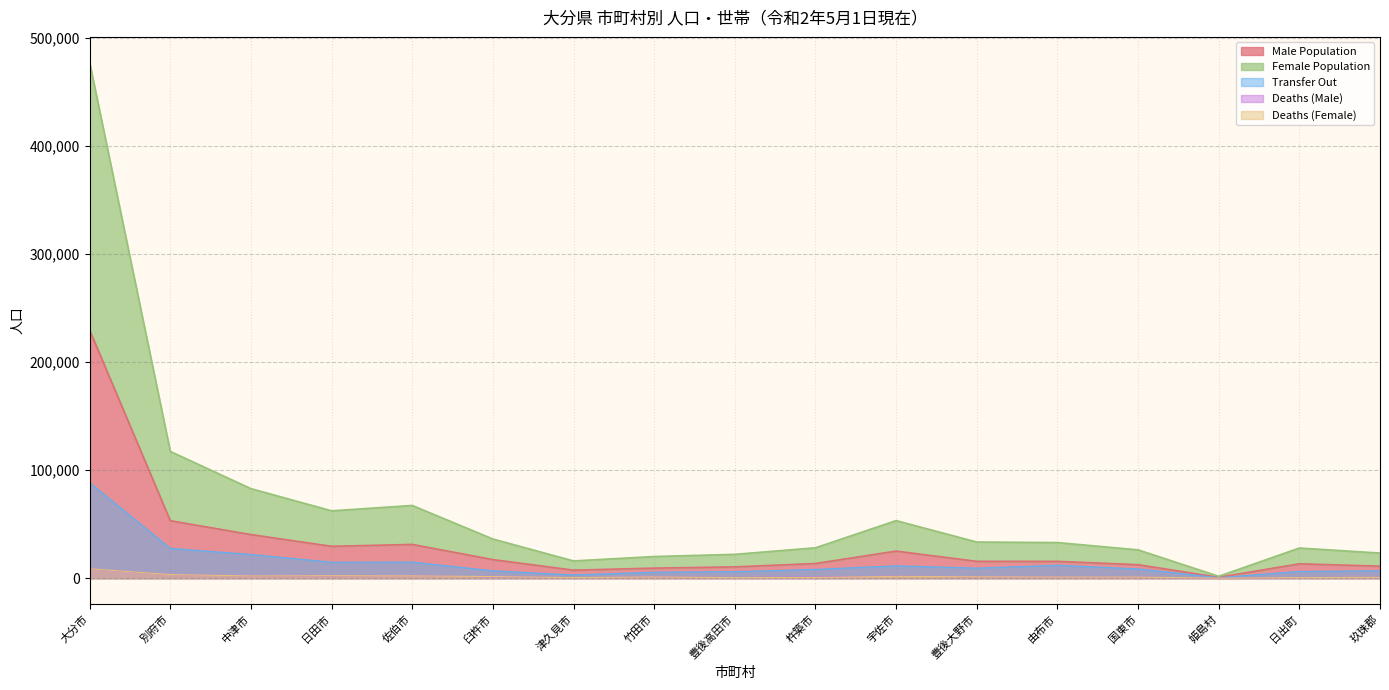

What is the label of the 16th point from the right?

別府市